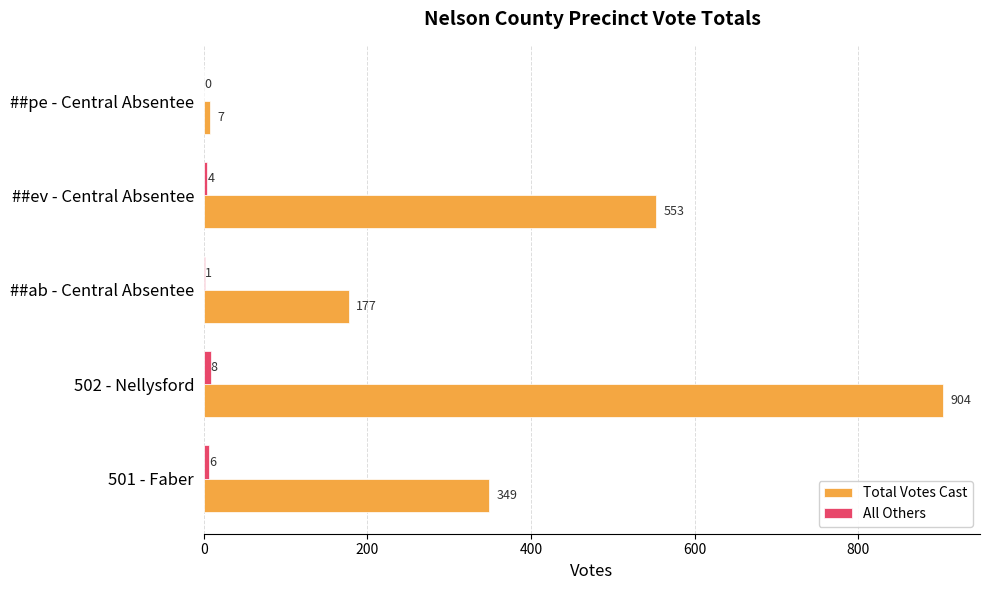

Which series changed the most between ##ab - Central Absentee and ##ev - Central Absentee?

Total Votes Cast